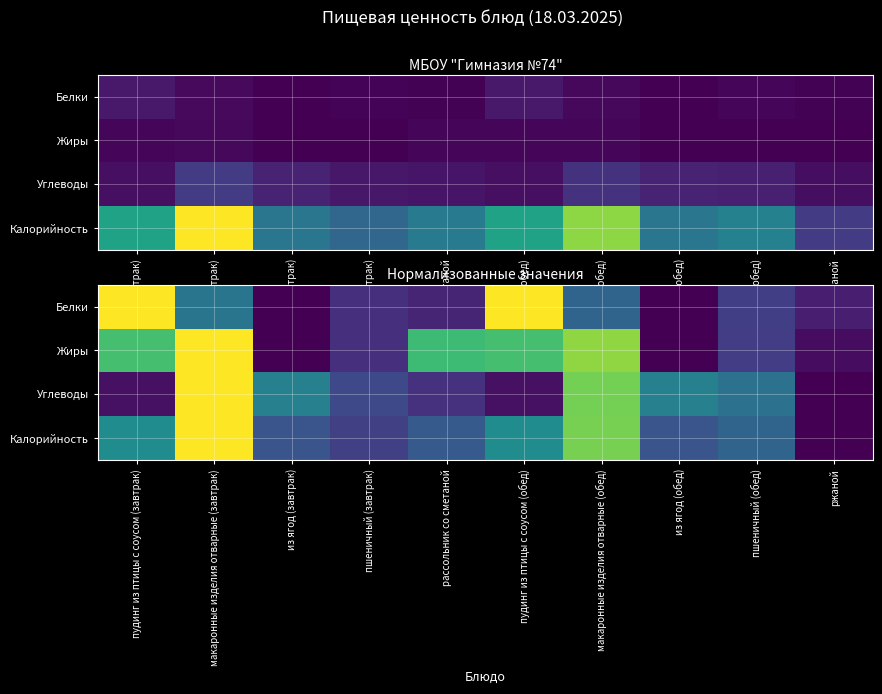

Rank the categories by Углеводы value from lowest to highest.

ржаной, пудинг из птицы с соусом (завтрак), пудинг из птицы с соусом (обед), рассольник со сметаной, пшеничный (завтрак), пшеничный (обед), из ягод (завтрак), из ягод (обед), макаронные изделия отварные (обед), макаронные изделия отварные (завтрак)